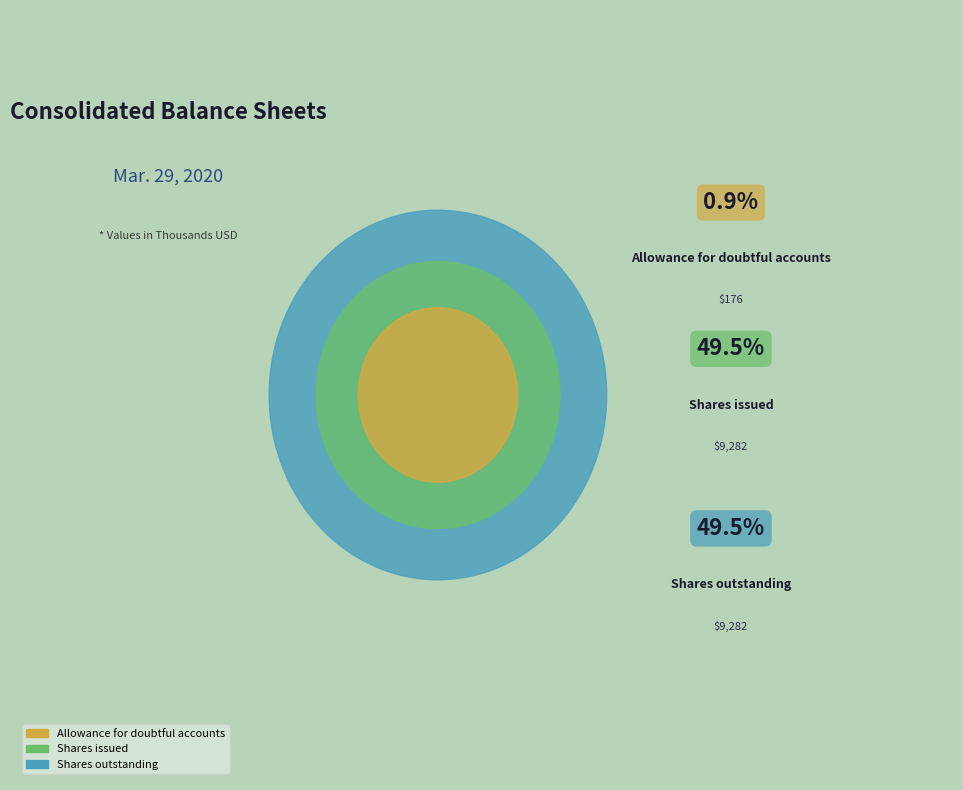

How many slices are in this pie chart?

3